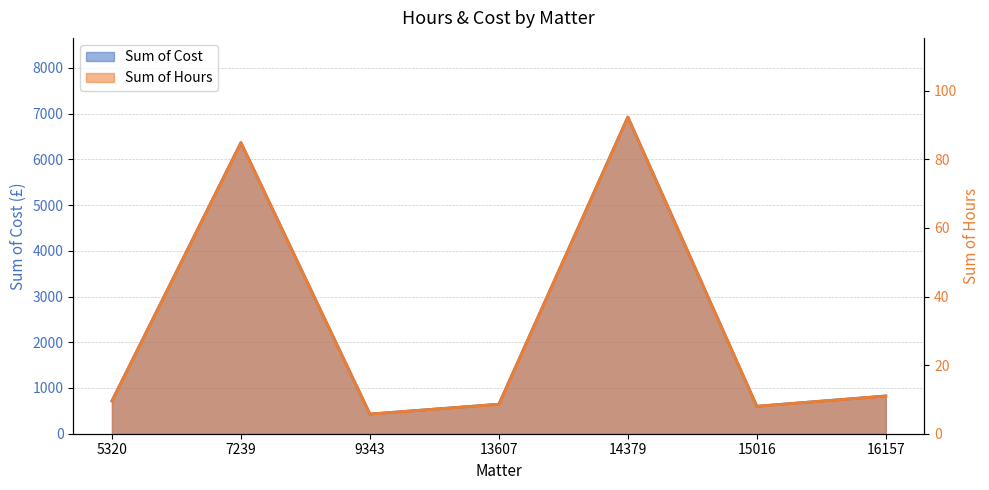

The Sum of Cost series shows 645.0 at 13607. True or false?

True